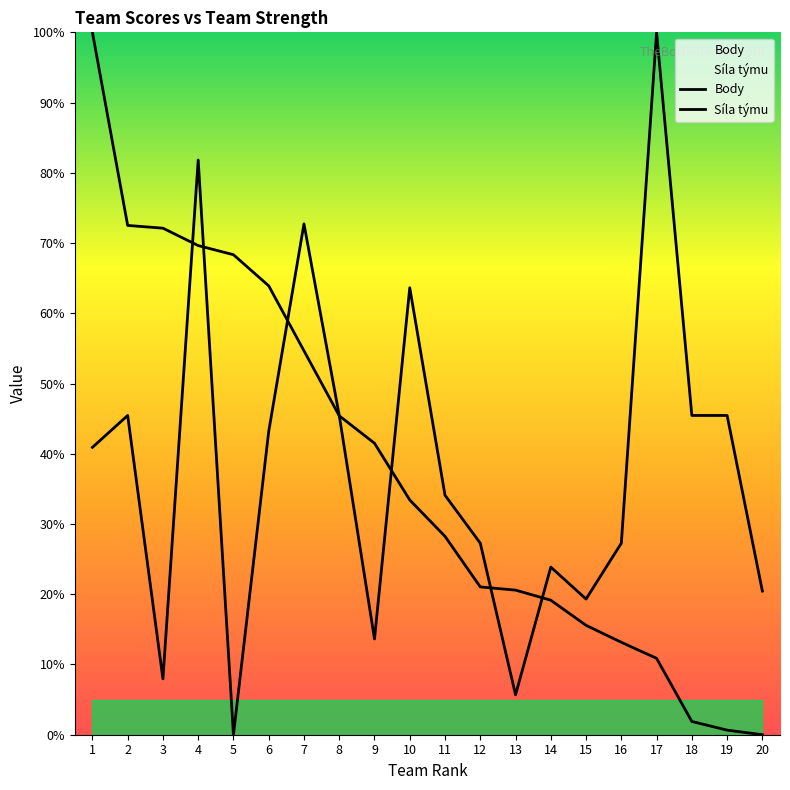

How many values in the Body series are below 40?

10